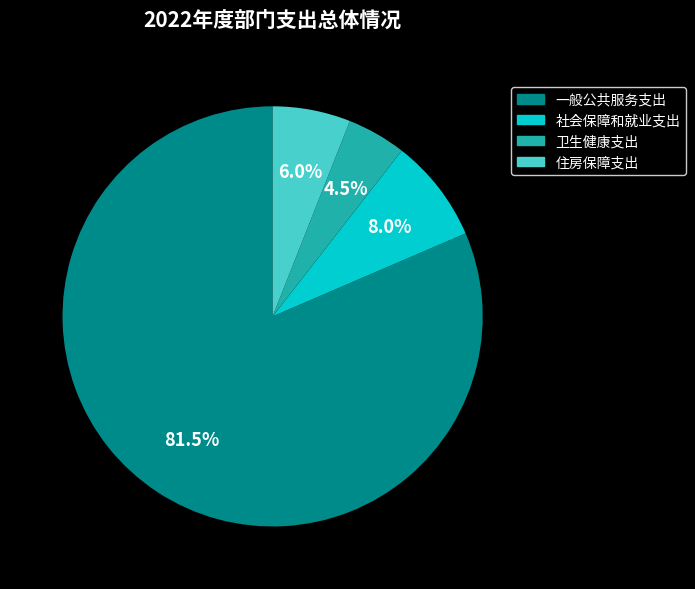

Between 住房保障支出 and 卫生健康支出, which is larger?

住房保障支出